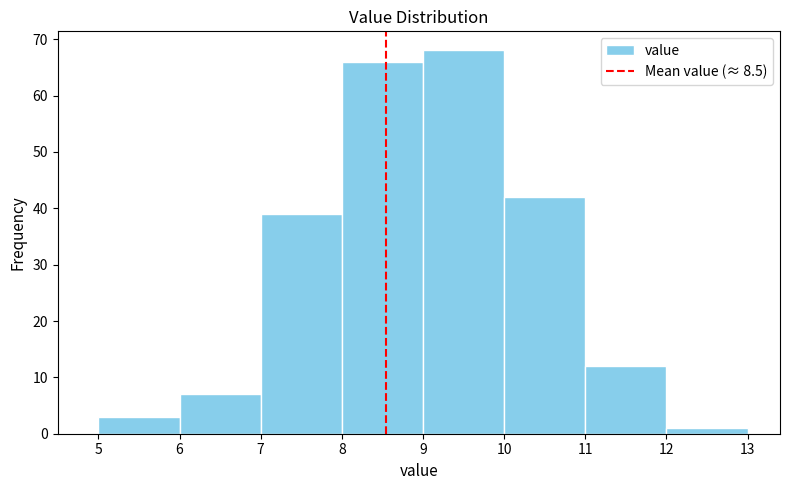

Reading left to right, list every bar in this chart as the range it spans on the x-axis followed by its height. The values are not printed on the chart, so give them approximately, as read against the axis.

5 to 6: 3
6 to 7: 7
7 to 8: 39
8 to 9: 66
9 to 10: 68
10 to 11: 42
11 to 12: 12
12 to 13: 1